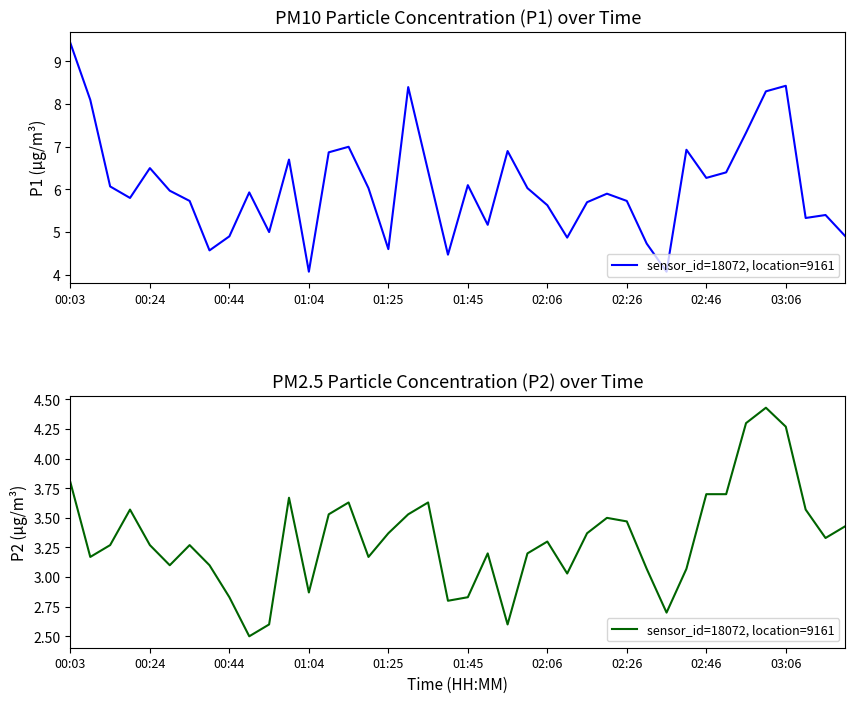

What is the value of the 31st point from the left?

2.7